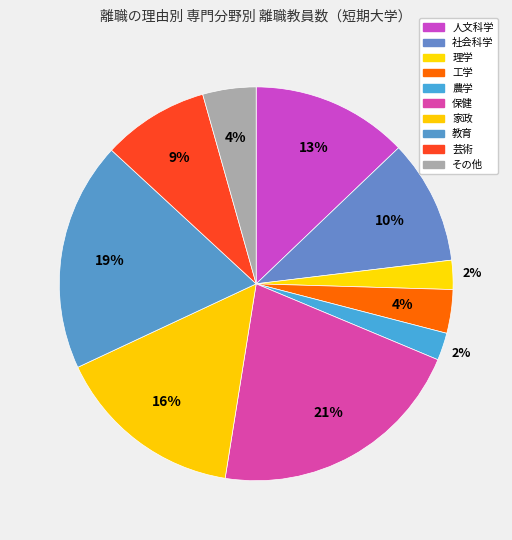

Count the number of slices in the pie.

10